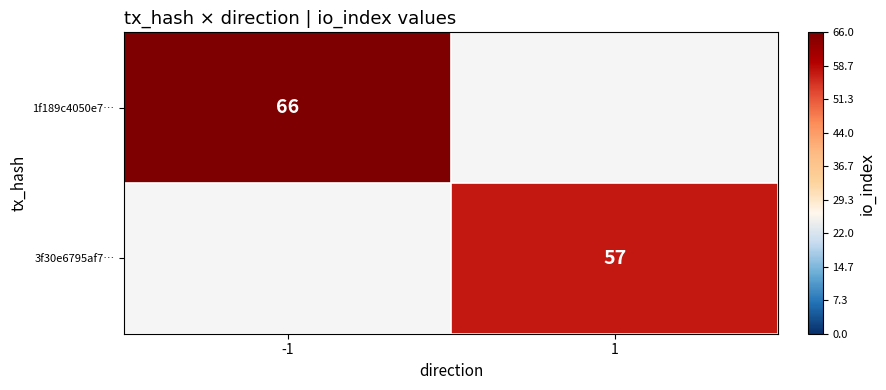

The value of 1f189c4050e7… at -1 is 18. True or false?

False